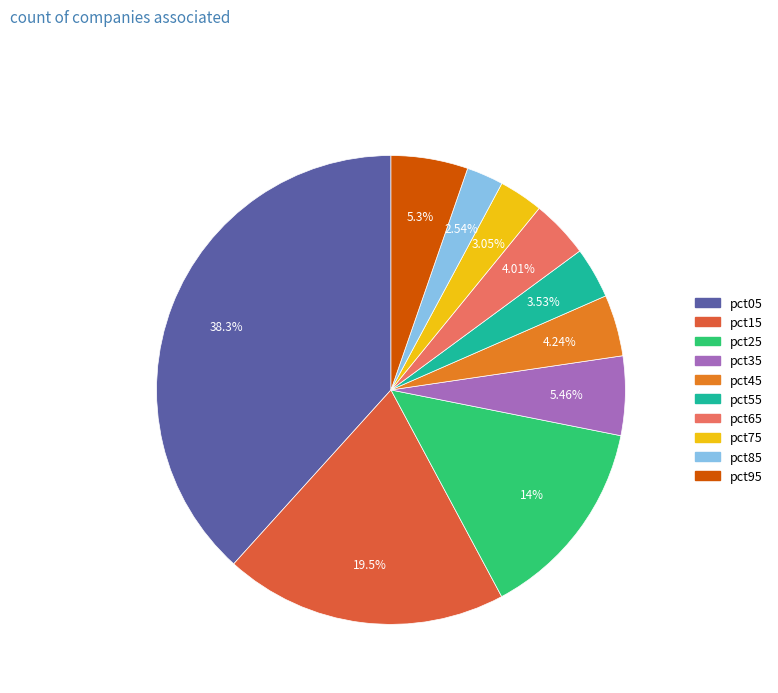

How much of the chart is everything except pct15?

80.5%